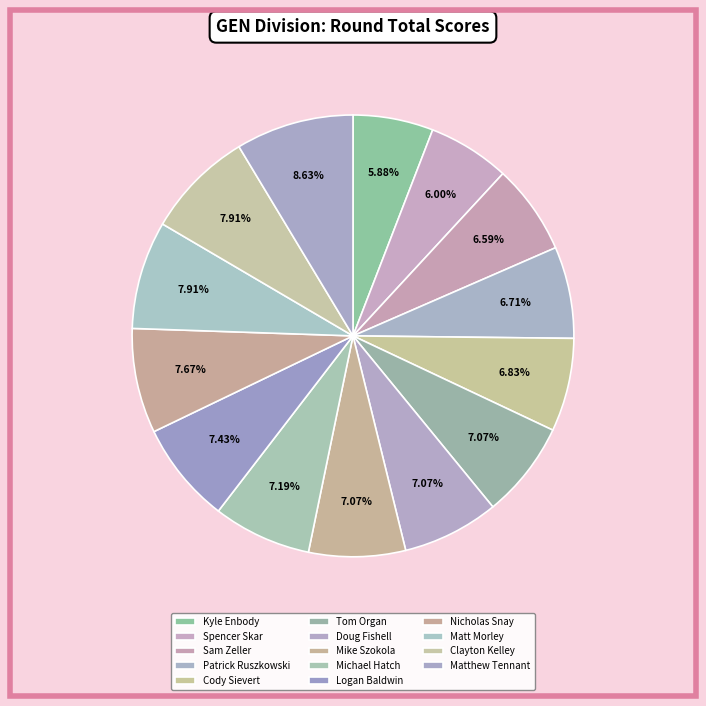

To the nearest percent, what percentage of the pie is Doug Fishell?

7%